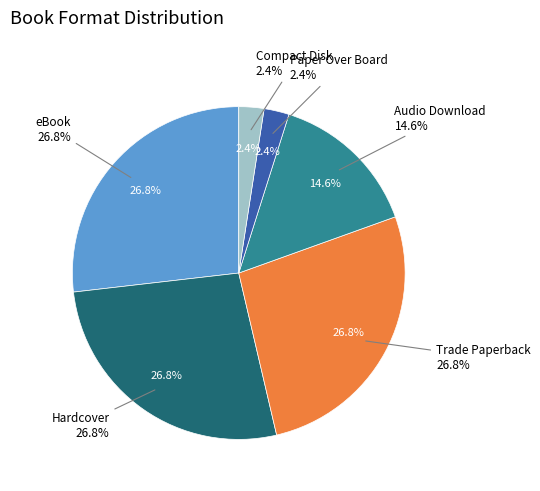

What percentage is the Trade Paperback slice, to the nearest percent?

27%